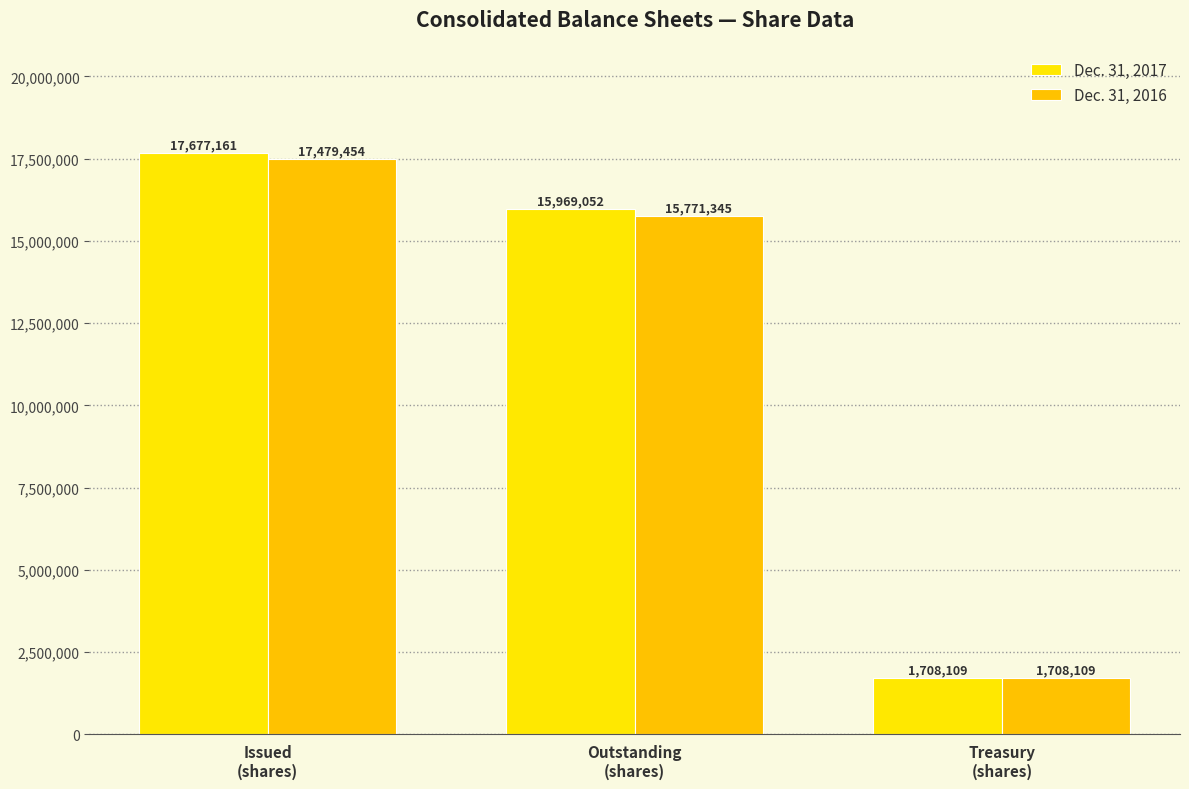

Reading right to left, what are all the values shown in this chart?

Dec. 31, 2017: Treasury
(shares)=1708109	Outstanding
(shares)=15969052	Issued
(shares)=17677161
Dec. 31, 2016: Treasury
(shares)=1708109	Outstanding
(shares)=15771345	Issued
(shares)=17479454